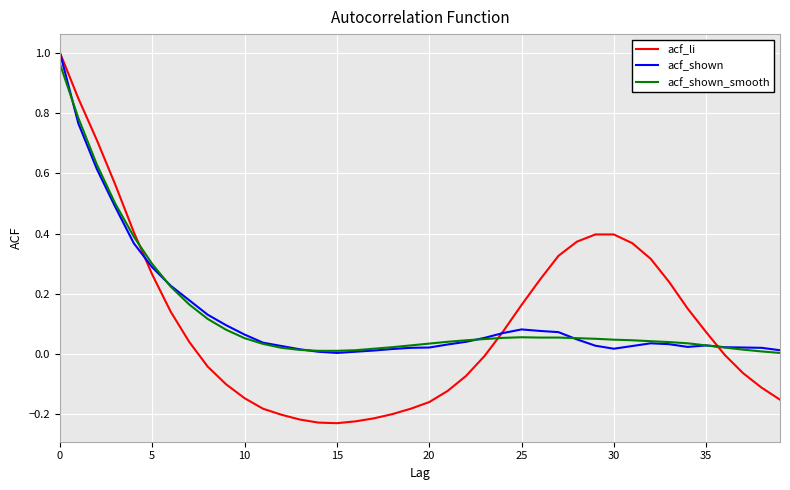

Which series has the largest range (max minus min)?

acf_li